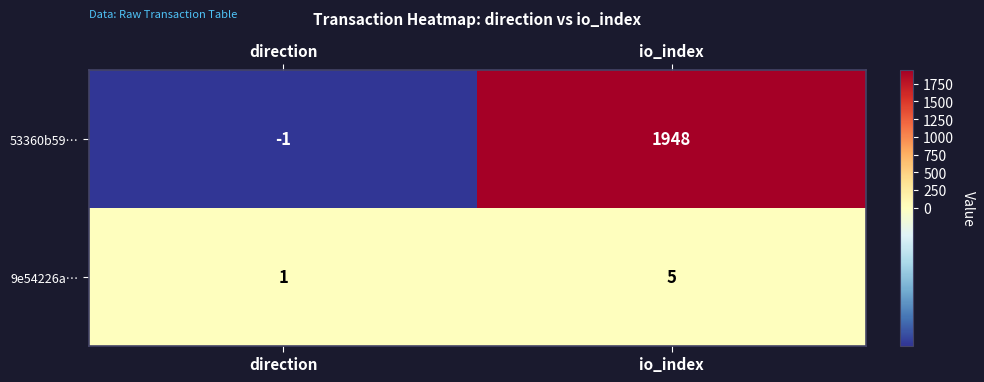

How many values in the 9e54226a… series are below 5?

1